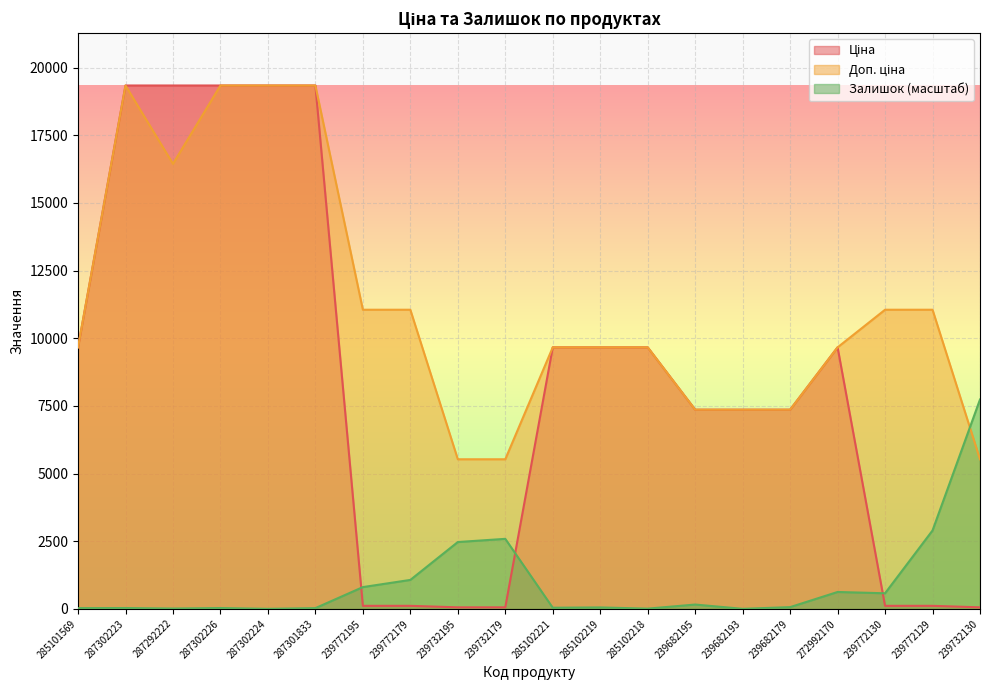

At which category does Залишок reach its first local peak?

287302223